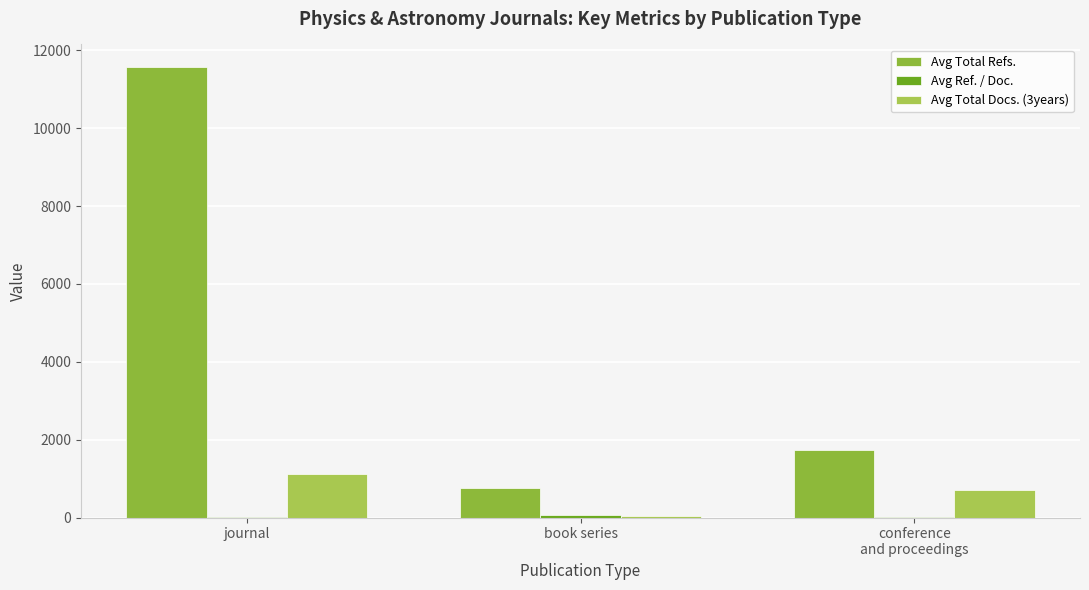

What is the minimum value for Avg Total Refs.?

758.5